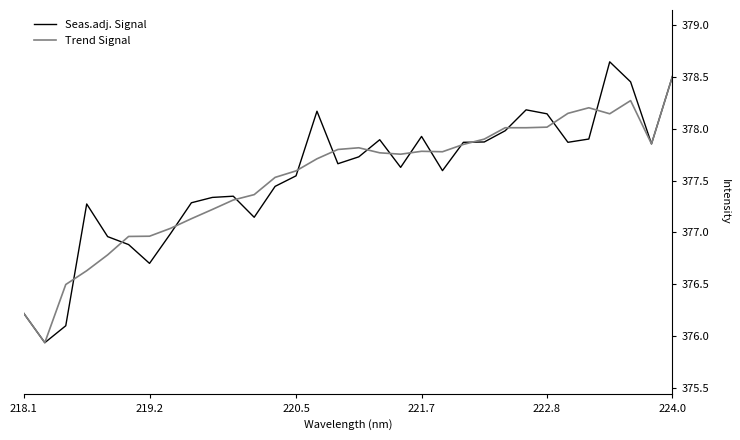

Count the number of data series in this chart.

2